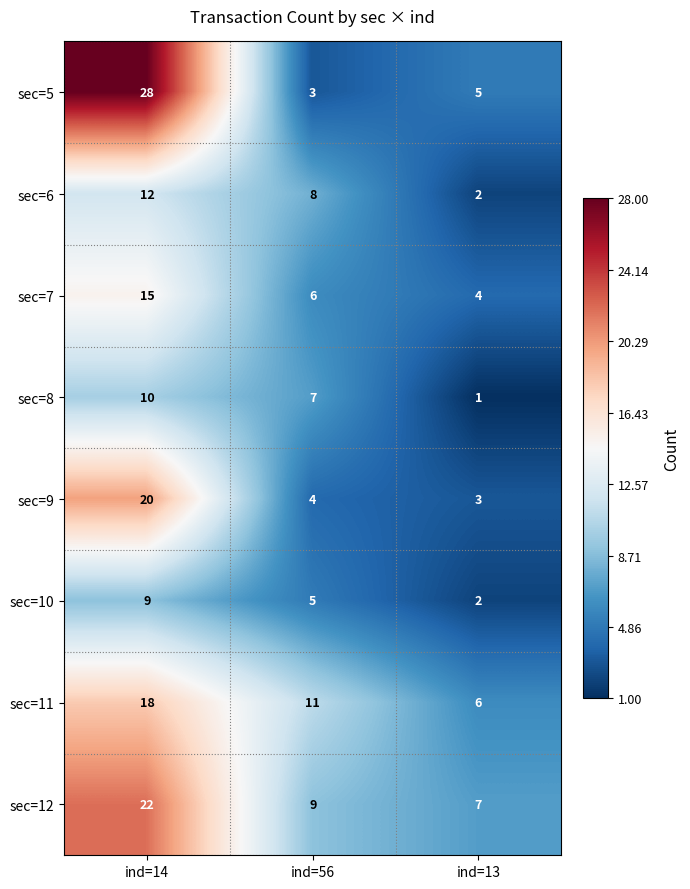

Count the sec=12 values in the range 7 to 22.

3